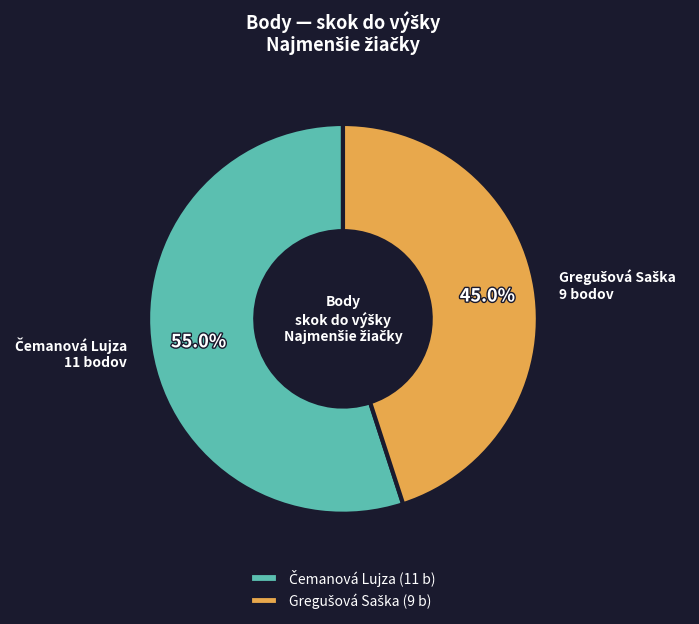

Count the number of slices in the pie.

2